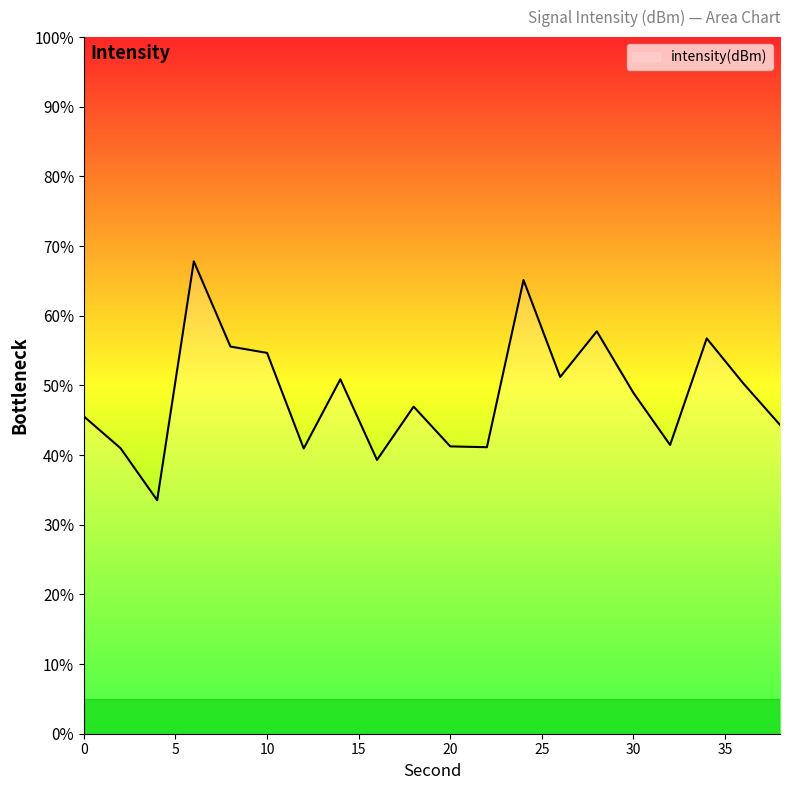

What is the greatest value displayed?

67.8